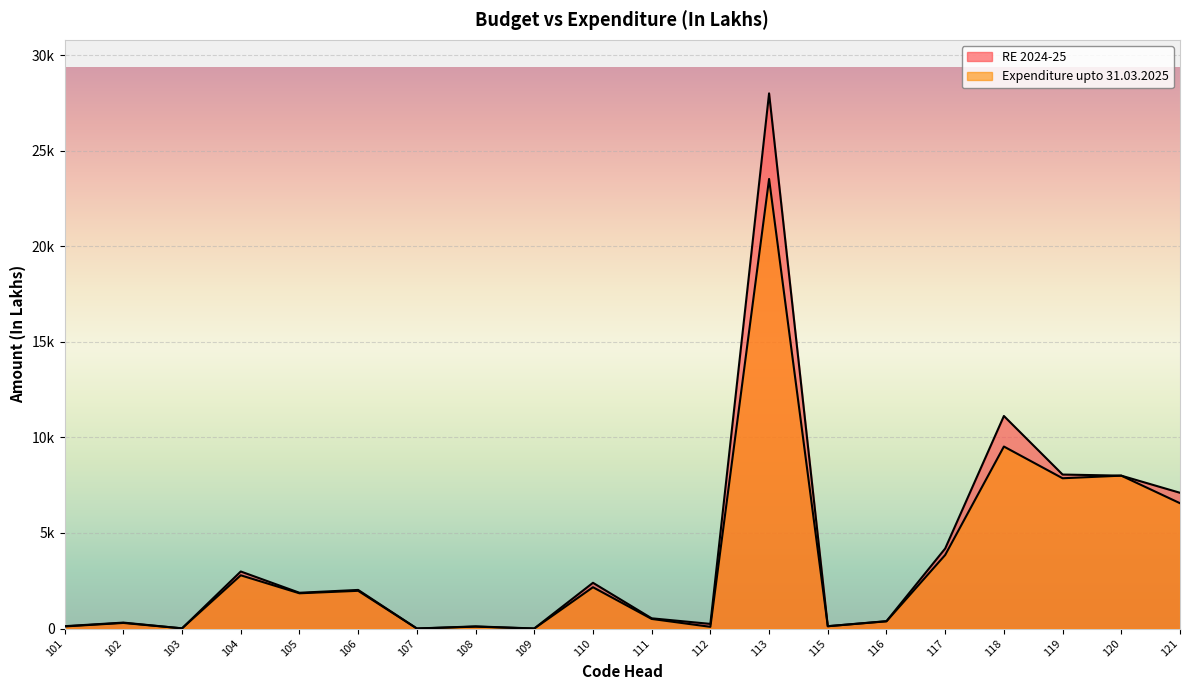

What value does the RE 2024-25 series have at 103?

11.0